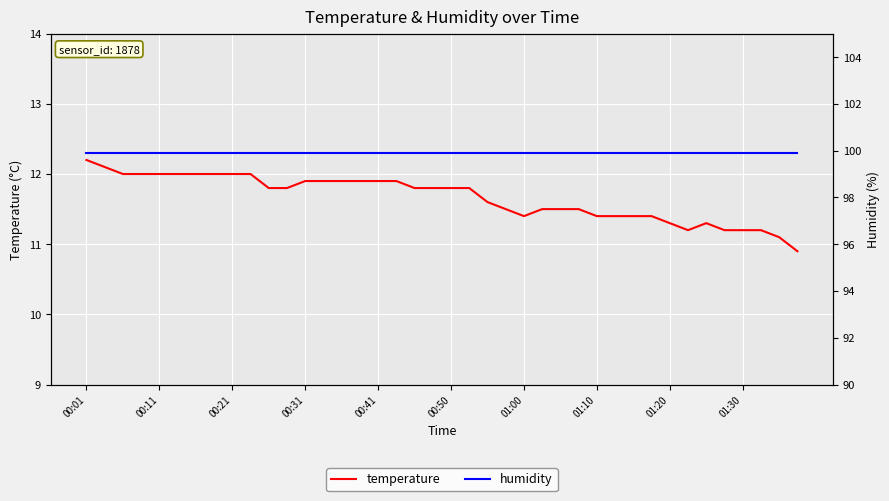

How many interior local valleys does the temperature series have?

2